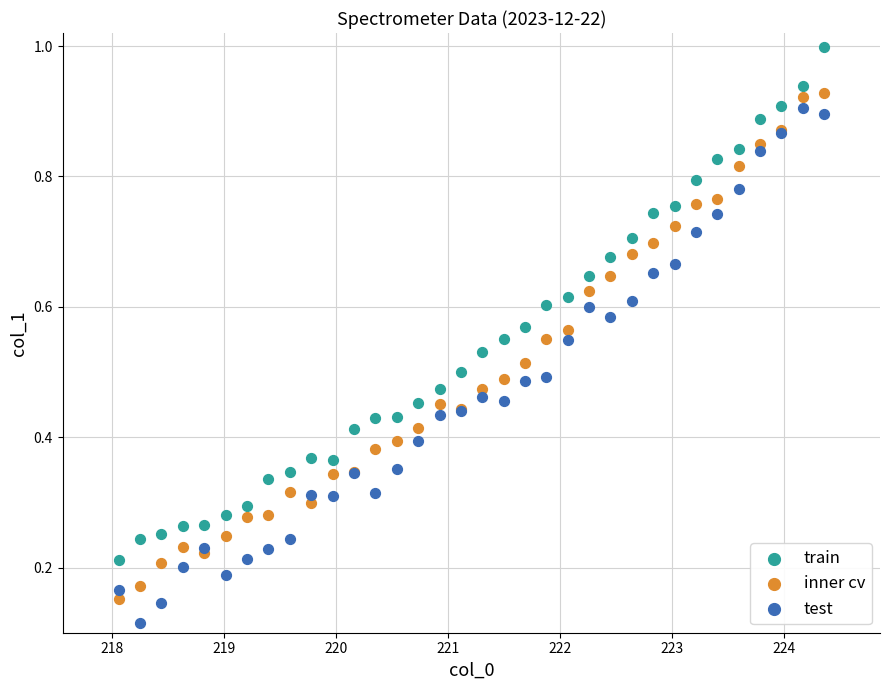

Which series reaches the maximum Y coordinate?

train